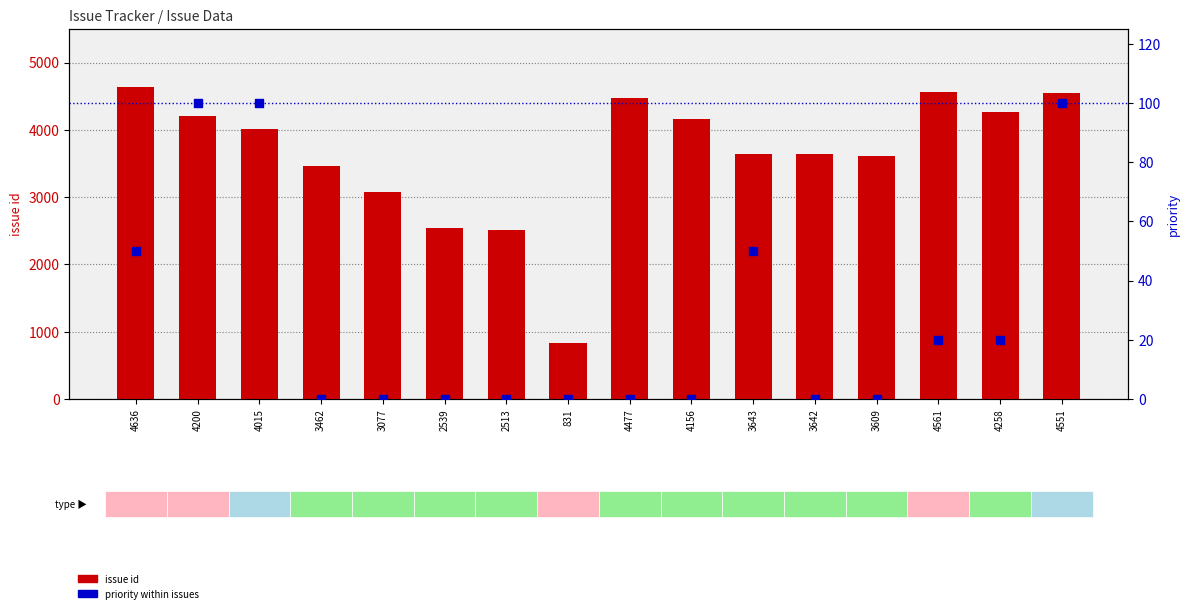

Which series reaches the maximum Y coordinate?

issue id